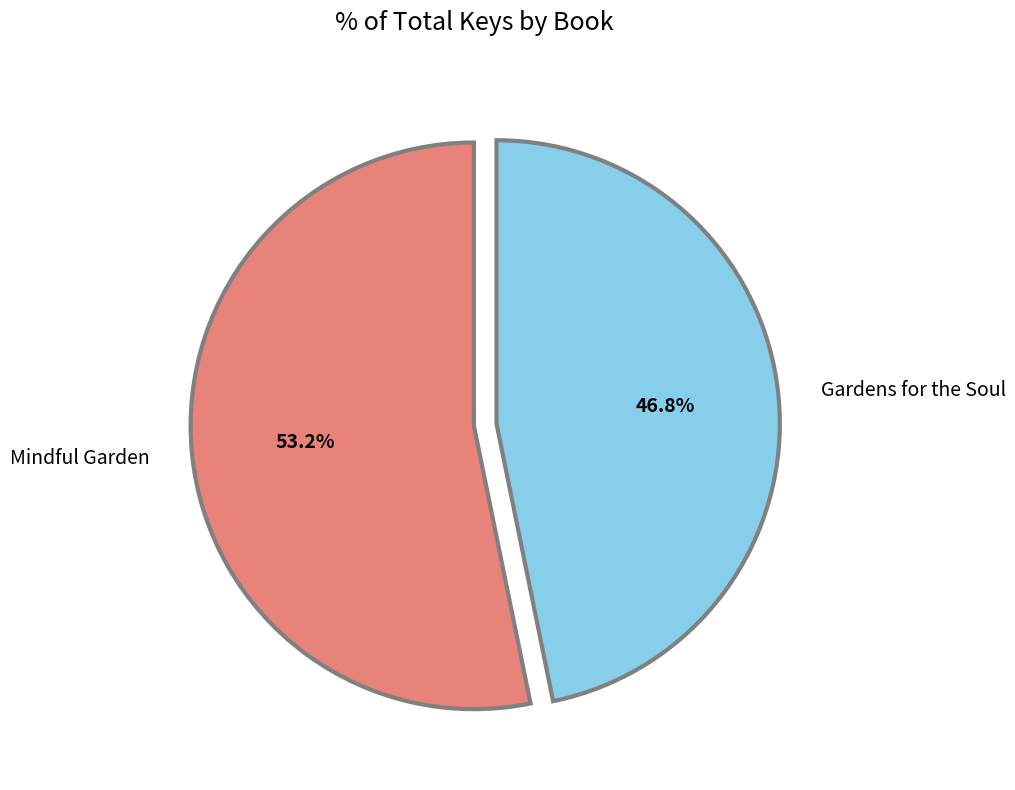

How many segments does this pie chart have?

2